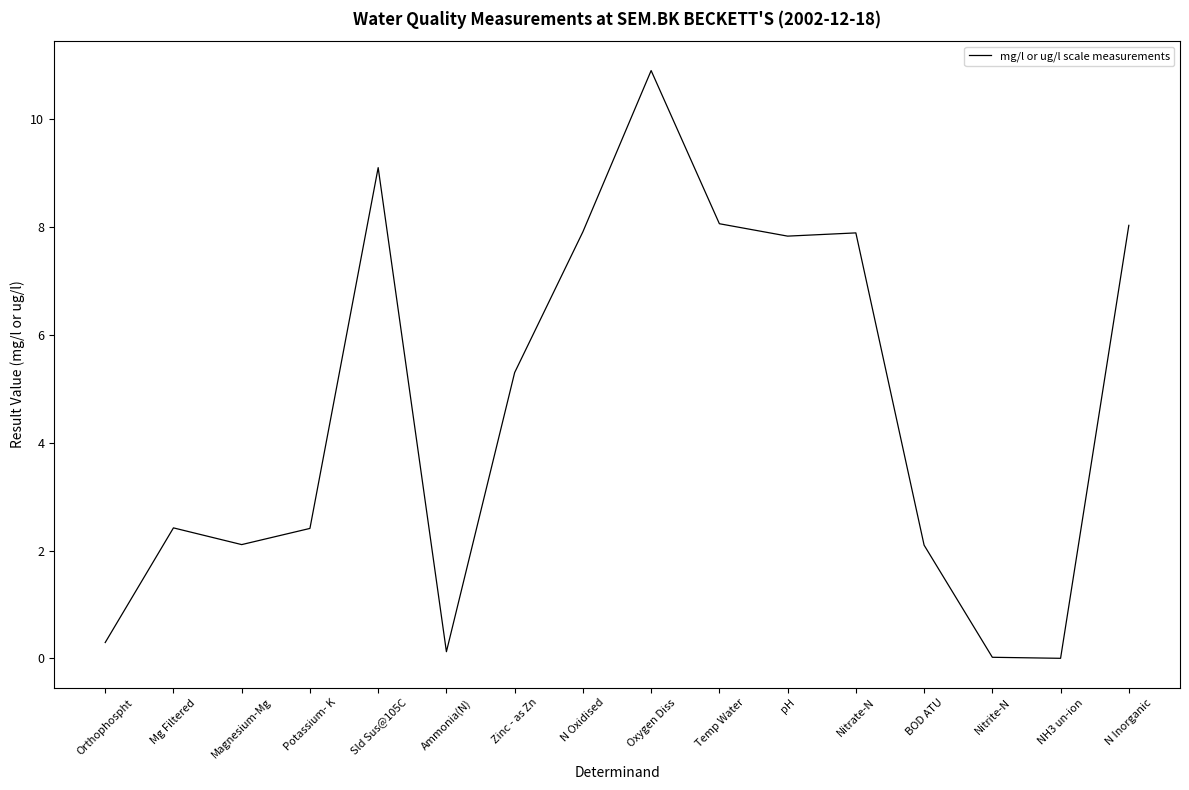

Does the chart display data point markers on the line(s)?

No